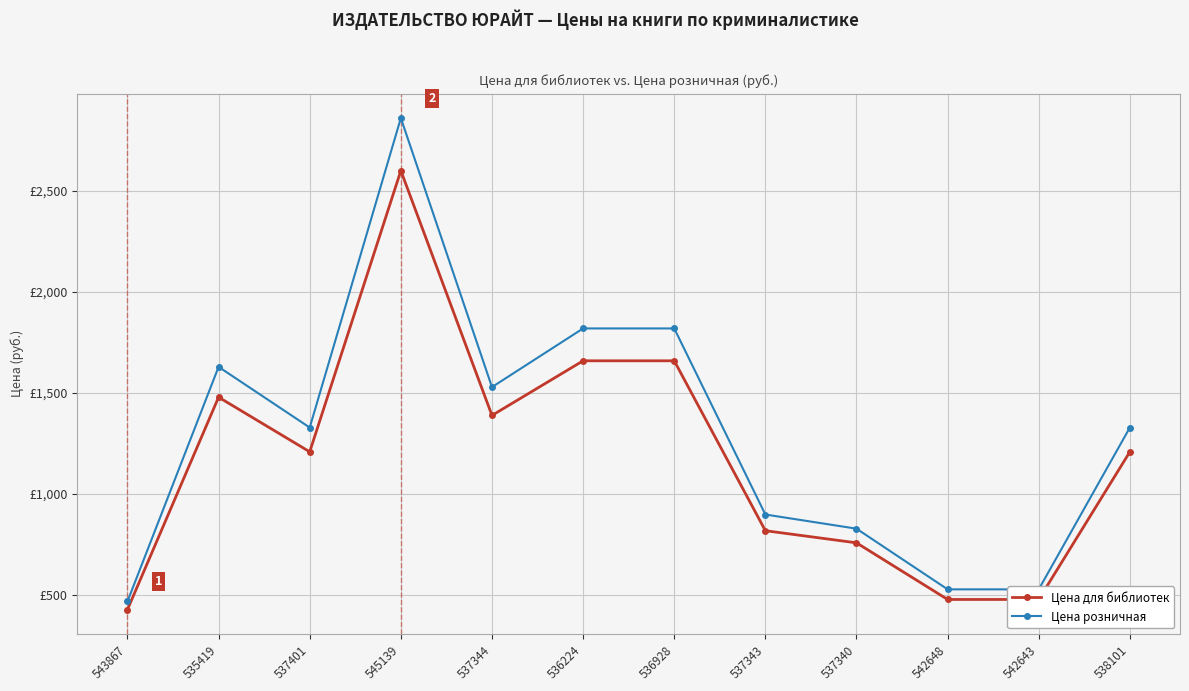

Is this an area chart (filled region under the line)?

No